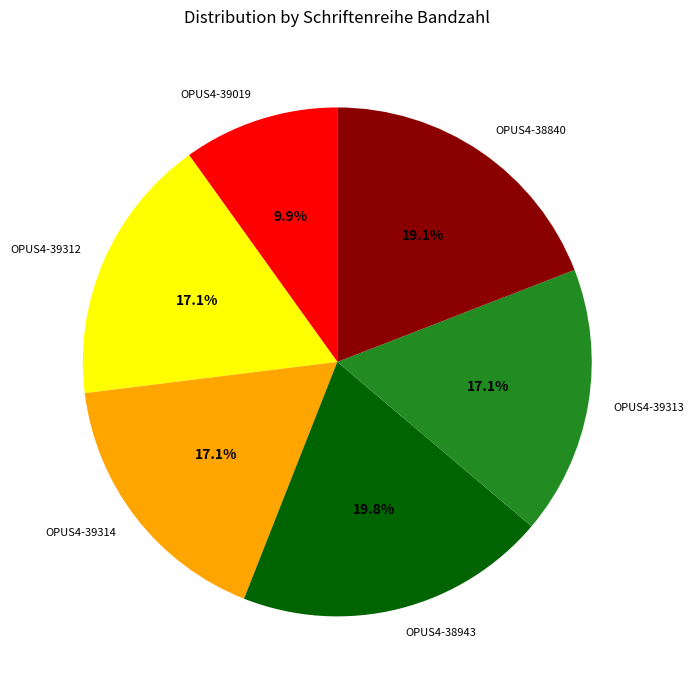

Count the number of slices in the pie.

6